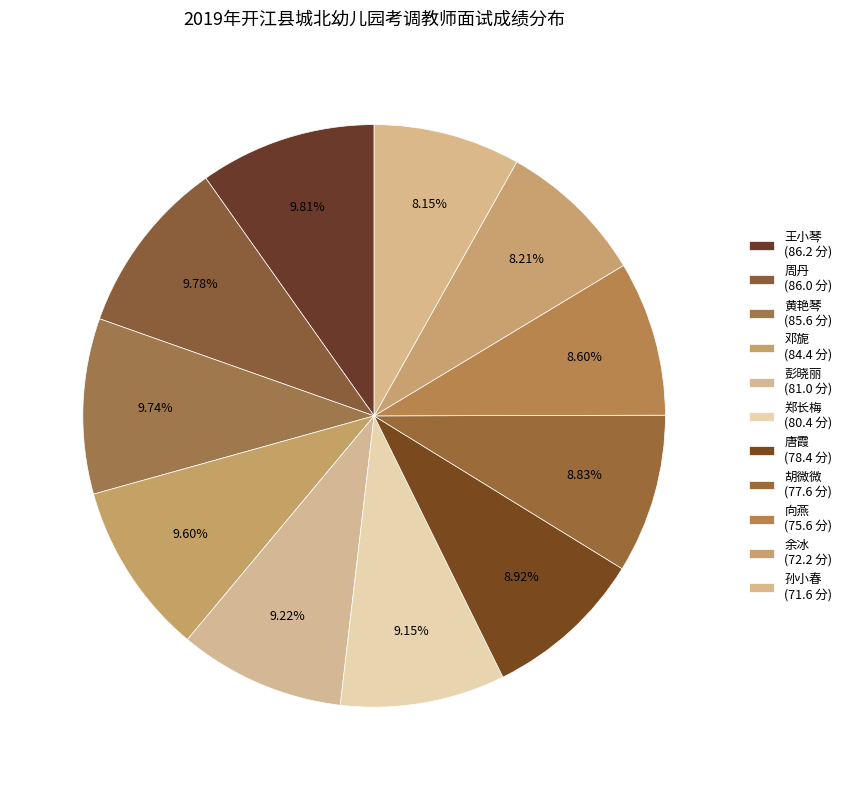

How many slices are in this pie chart?

11